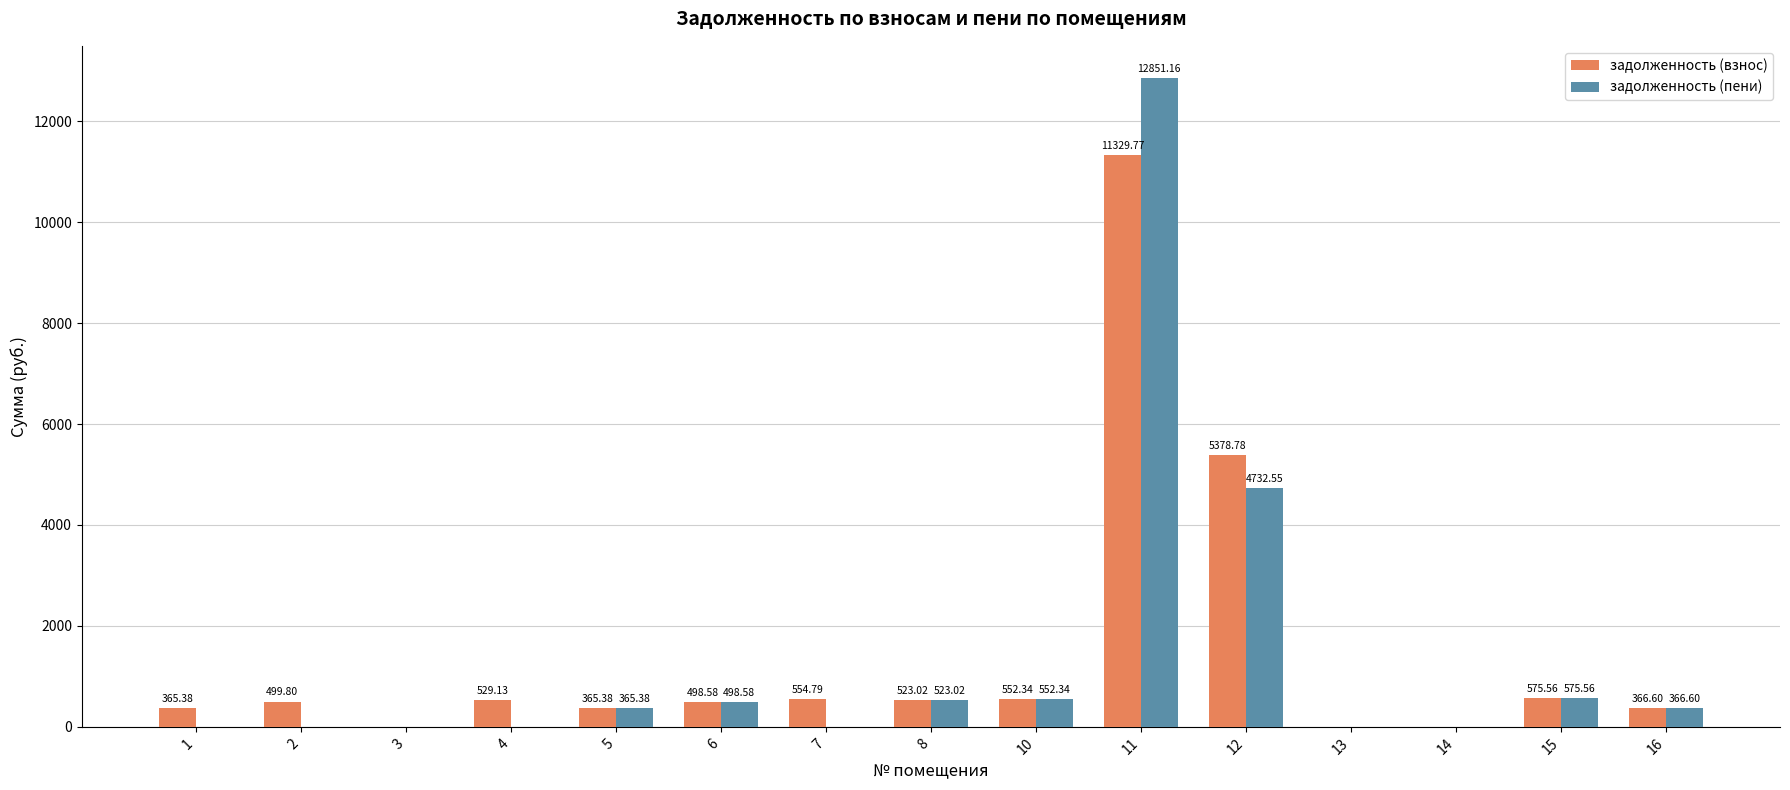

True or false: задолженность (взнос) has a value of 575.6 at 15.

True